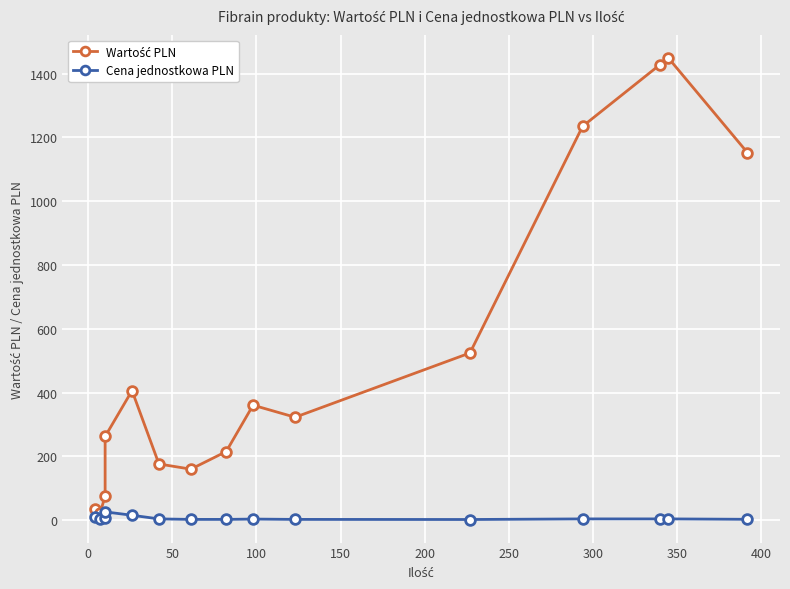

True or false: Cena jednostkowa PLN has more than 2 points higher than both neighbors.

False